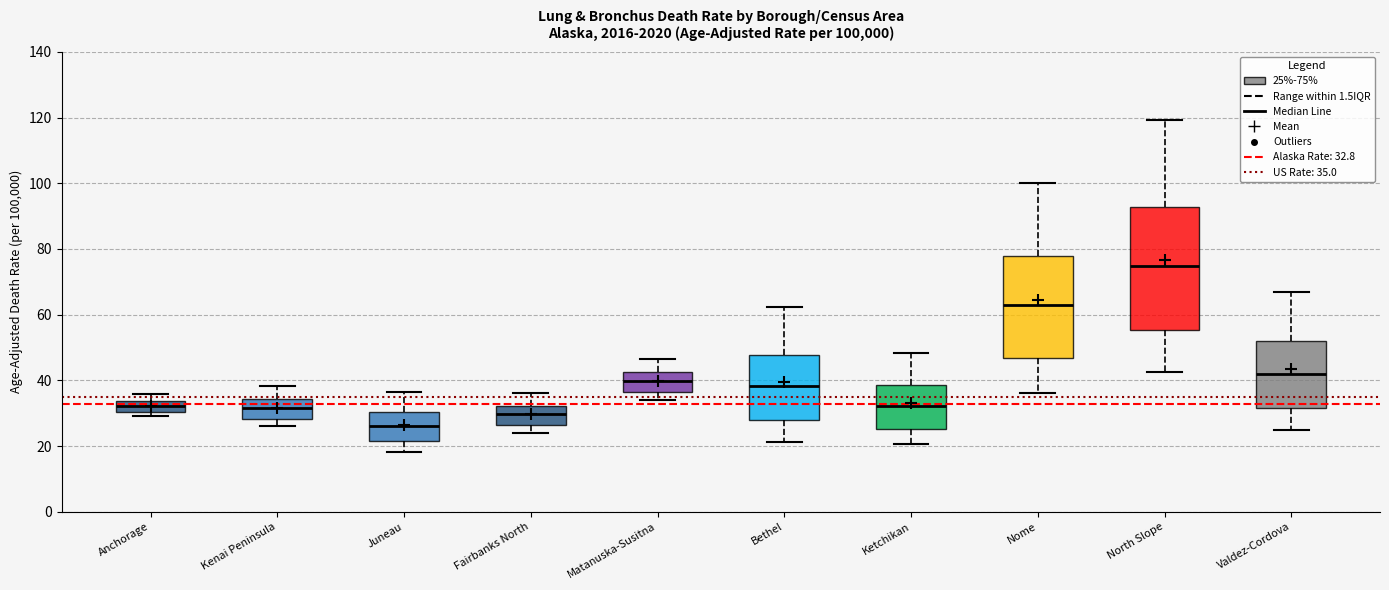

Reading left to right, read every box against the y-axis: the position of its median line, the range the box covers, and the ends of its whiskers. The values are not printed on the chart, so give them approximately, as read against the axis.

Anchorage: median 32, box 30 to 34, whiskers 30 (just below the box's lower edge) to 36
Kenai Peninsula: median 32, box 28 to 34, whiskers 26 to 38
Juneau: median 26, box 22 to 30, whiskers 18 to 36
Fairbanks North: median 30, box 26 to 32, whiskers 24 to 36
Matanuska-Susitna: median 40, box 36 to 42, whiskers 34 to 46
Bethel: median 38, box 28 to 48, whiskers 22 to 62
Ketchikan: median 32, box 26 to 38, whiskers 20 to 48
Nome: median 62, box 46 to 78, whiskers 36 to 100
North Slope: median 74, box 56 to 92, whiskers 42 to 120
Valdez-Cordova: median 42, box 32 to 52, whiskers 24 to 68